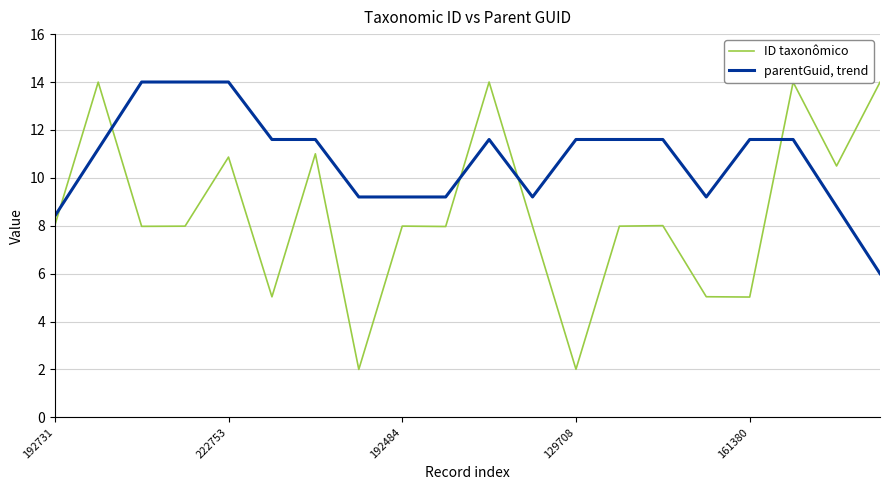

What is the difference between the maximum and minimum values in the ID taxonômico series?

12.0